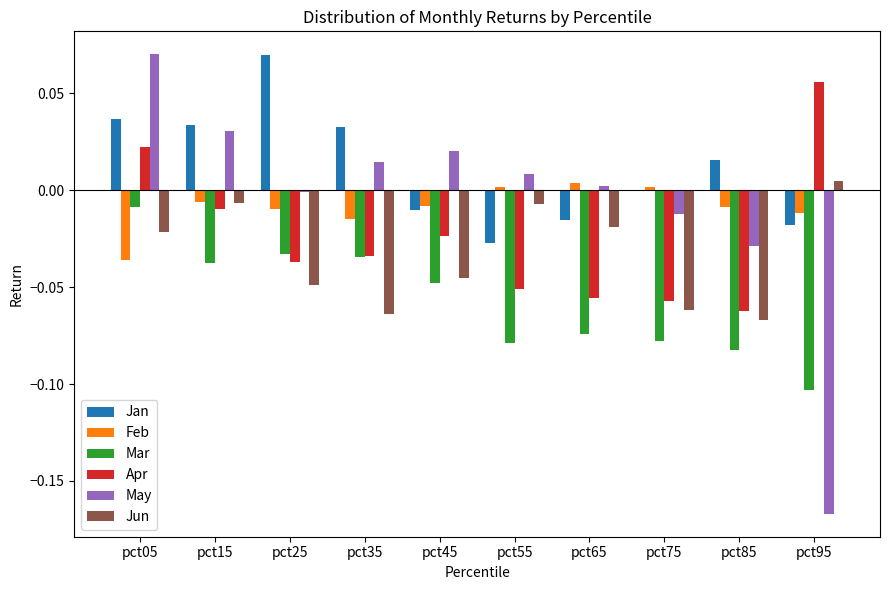

Which series changed the most between pct45 and pct95?

May